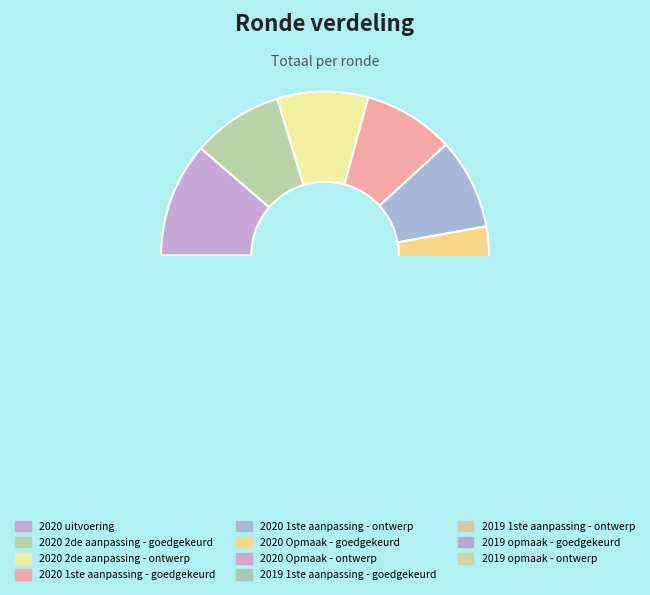

Is there a majority slice in this chart?

No